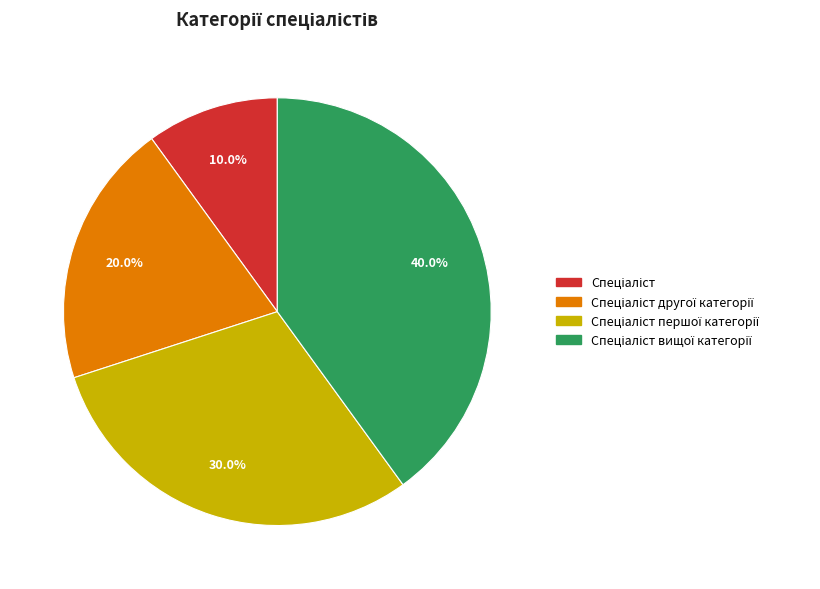

Does any single category account for the majority?

No